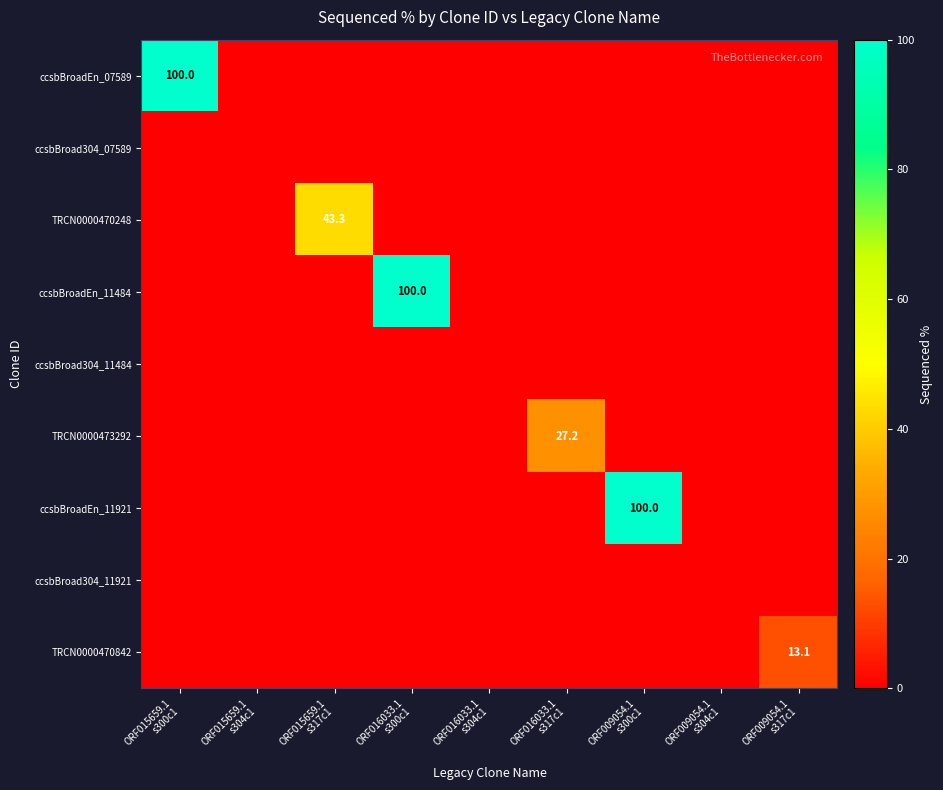

The ccsbBroad304_07589 series shows 0.0 at ORF015659.1 s317c1. True or false?

True